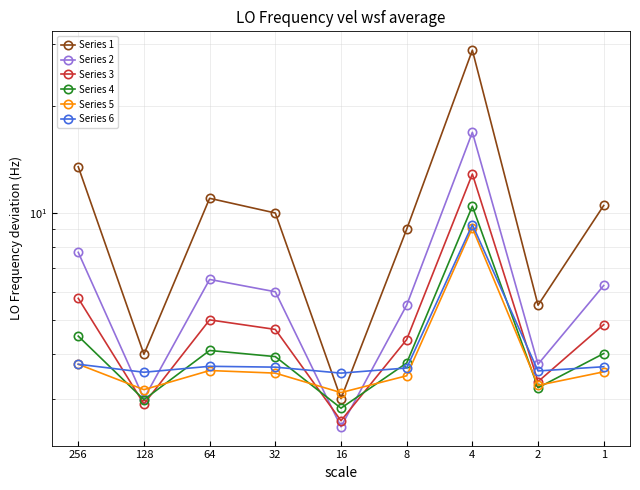

True or false: Series 5 and Series 2 cross at least once.

True